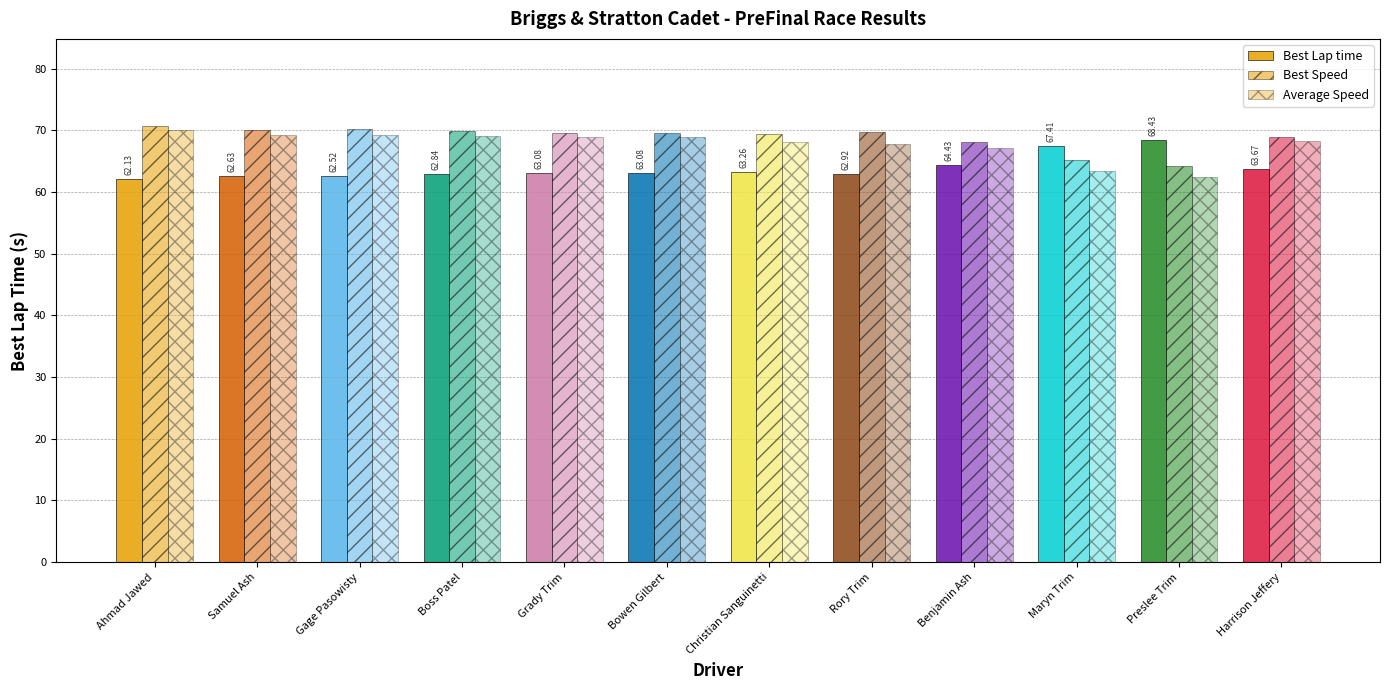

Count the number of data series in this chart.

3